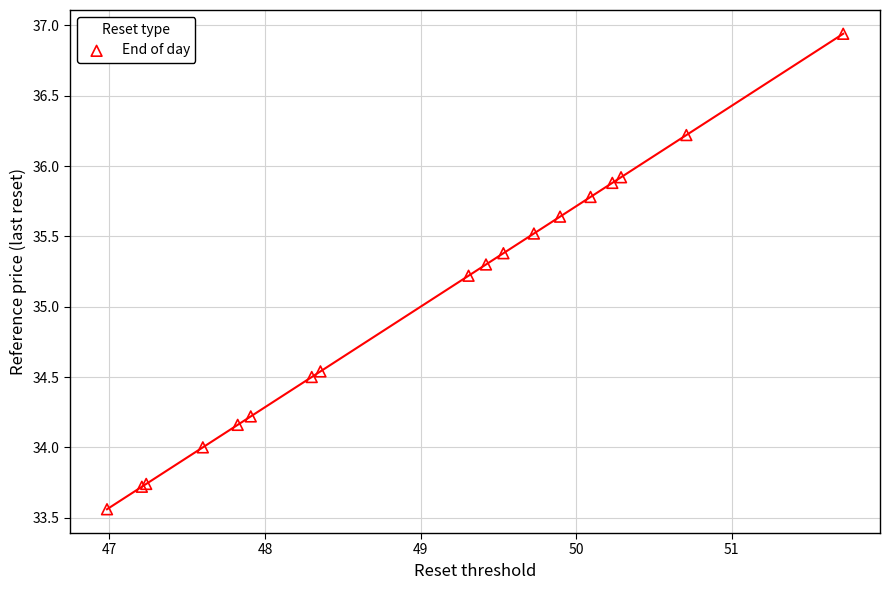

What Y value in the scatter plot is closest to 35?

35.2